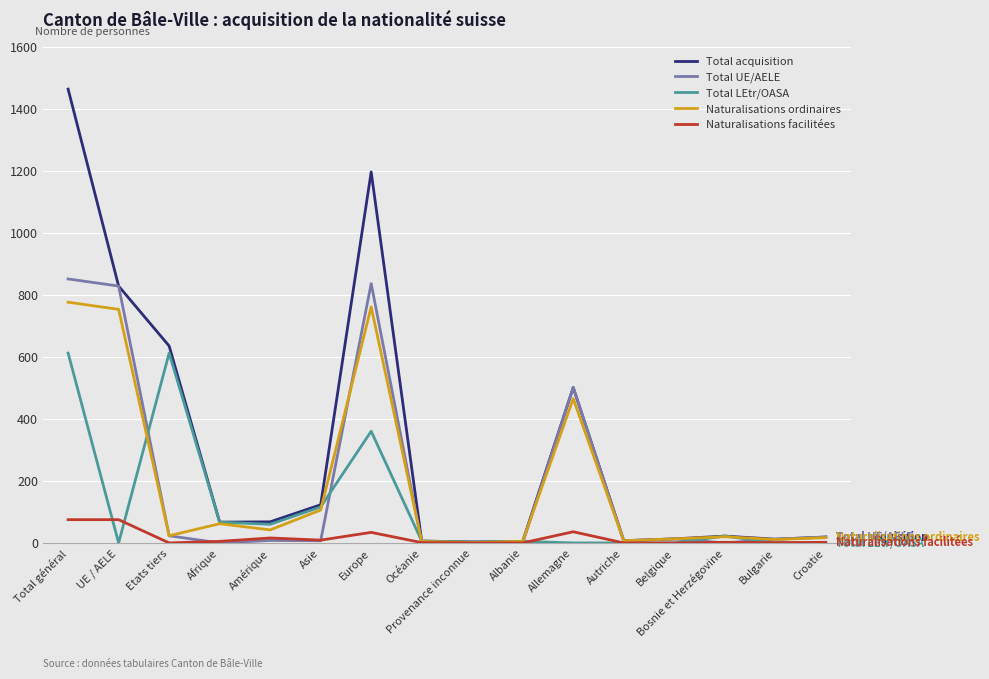

At which label does Total LEtr/OASA first exceed 6?

Total général